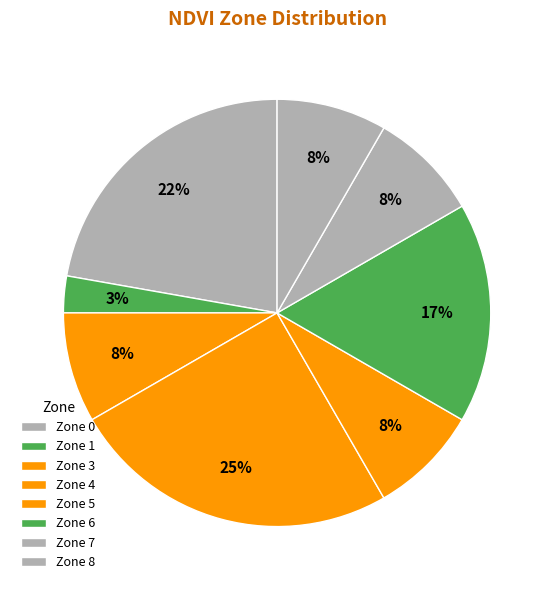

To the nearest percent, what is the difference between the largest and smallest slice percentages?

22%